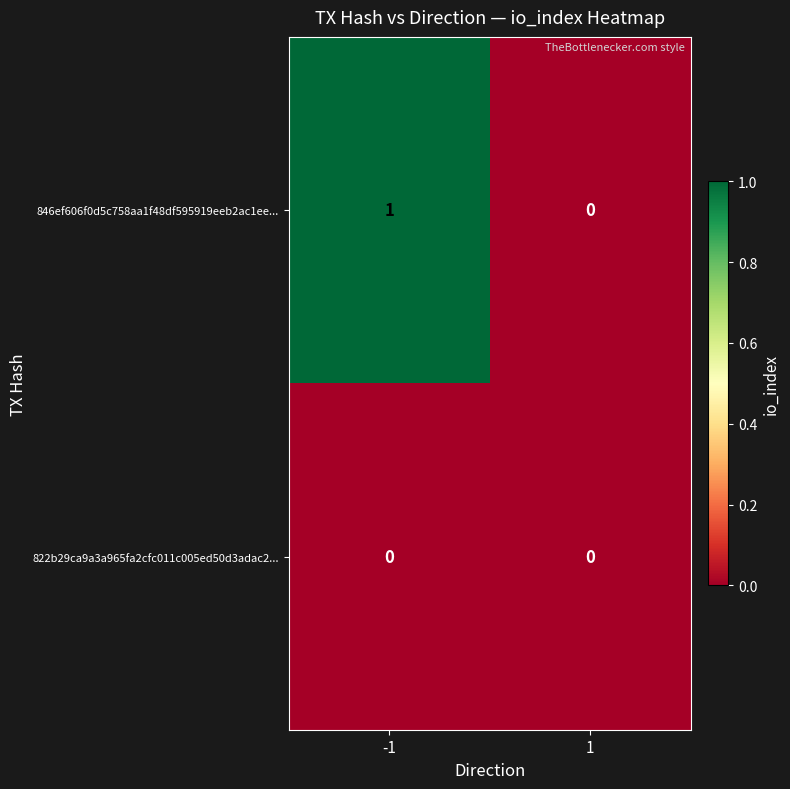

Reading left to right, list all the values displayed in this chart.

846ef606f0d5c758aa1f48df595919eeb2ac1ee...: 1	0
822b29ca9a3a965fa2cfc011c005ed50d3adac2...: 0	0